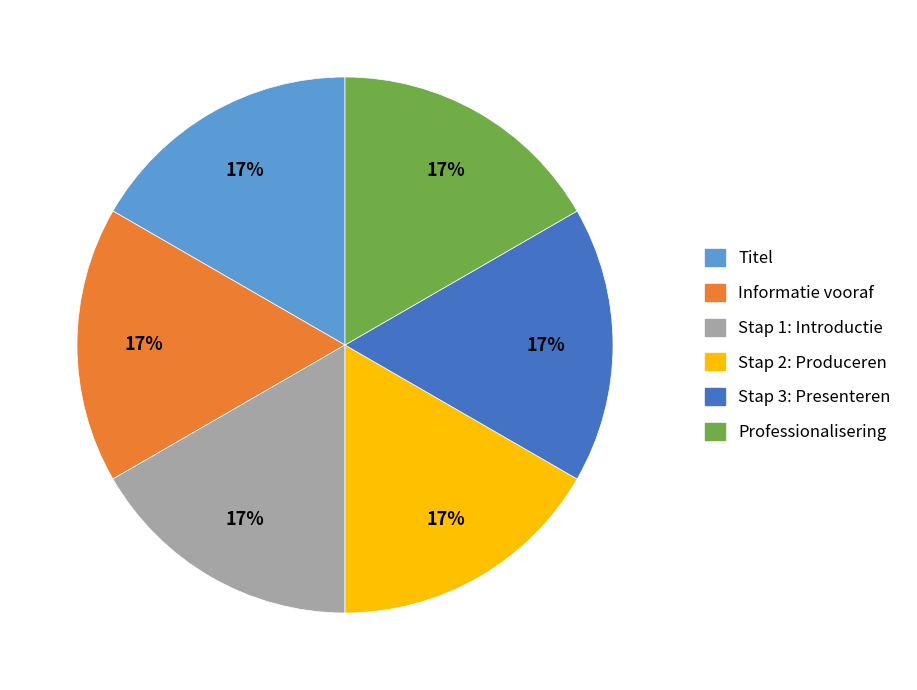

The Stap 1: Introductie slice represents 17% of the pie. True or false?

True